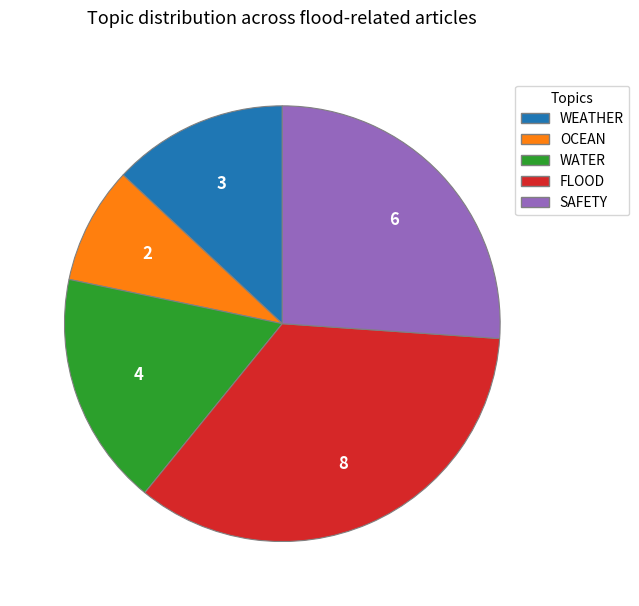

What is the ratio of the value at FLOOD to the value at SAFETY?

1.3